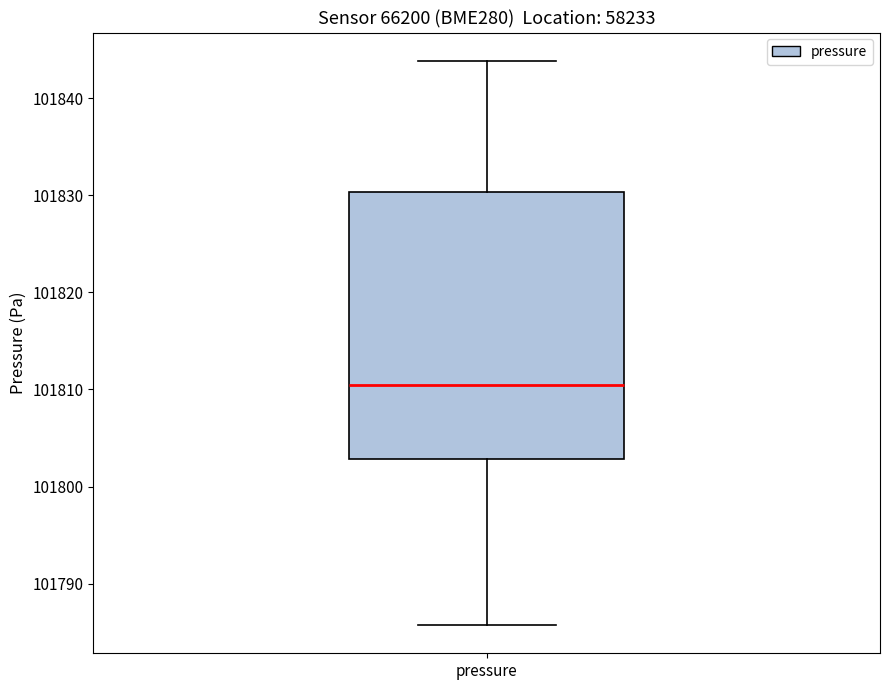

Read this box plot against the y-axis: the position of the median line, the range covered by the box, and the ends of both whiskers. The values are not printed on the chart, so give them approximately, as read against the axis.

median 101810, box 101803 to 101830, whiskers 101786 to 101844